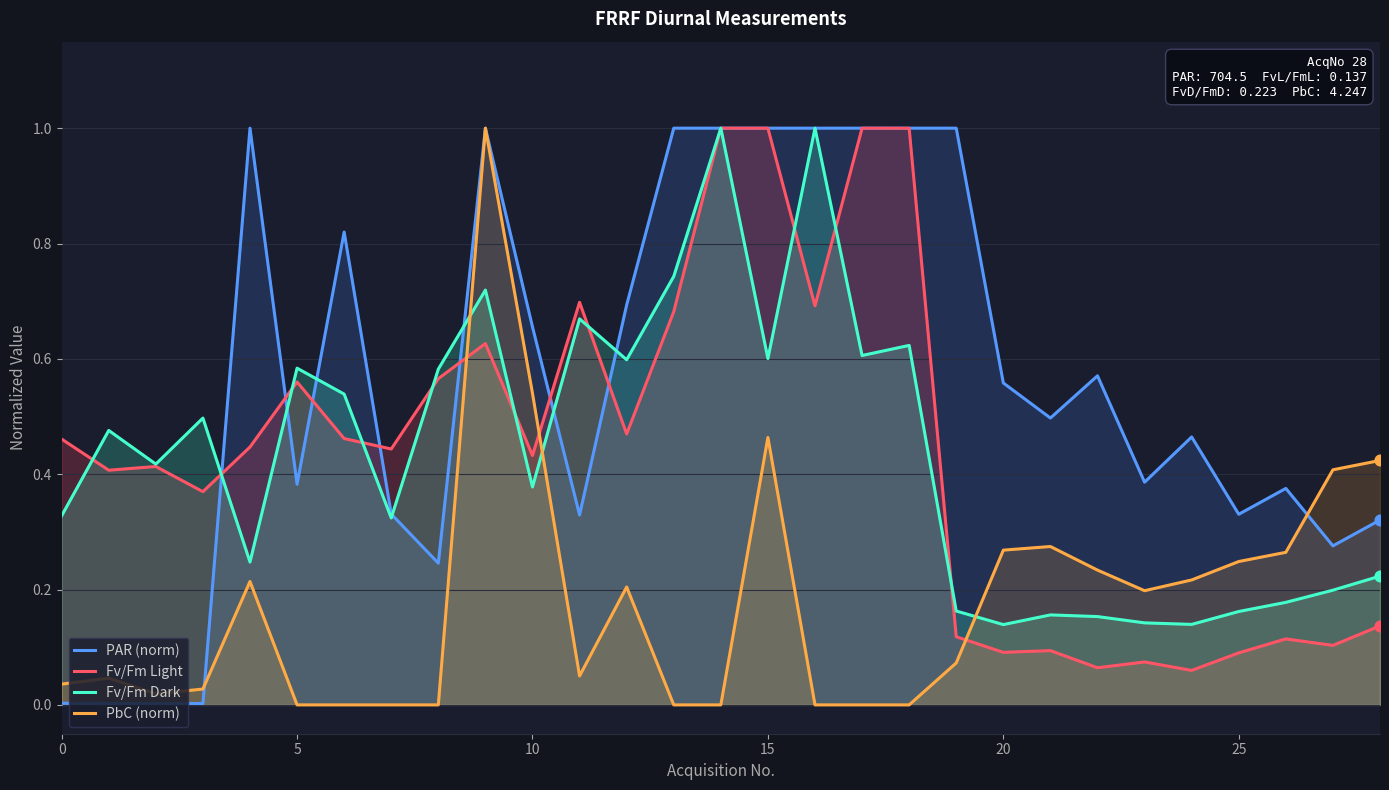

Which series has the largest total across all categories?

PAR (norm)